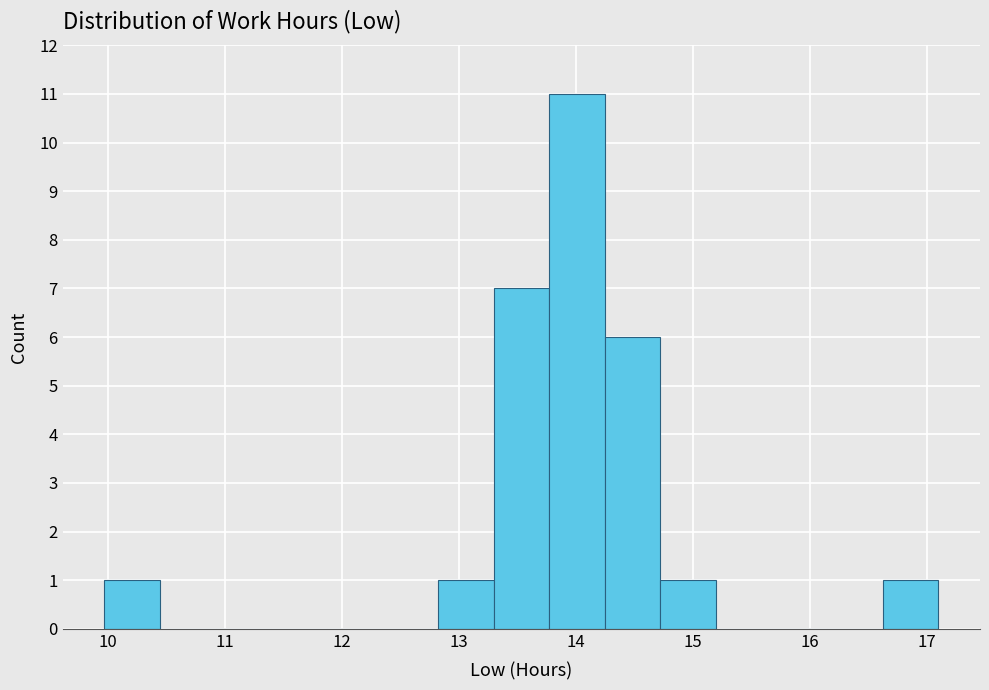

Reading left to right, list every bar in this chart as the range it spans on the x-axis followed by its height. Neither the bar edges nor the heights are printed on the chart, so give them approximately, as read against the axes.

10.0 to 10.4: 1
10.4 to 10.9: 0
10.9 to 11.4: 0
11.4 to 11.9: 0
11.9 to 12.3: 0
12.3 to 12.8: 0
12.8 to 13.3: 1
13.3 to 13.8: 7
13.8 to 14.2: 11
14.2 to 14.7: 6
14.7 to 15.2: 1
15.2 to 15.7: 0
15.7 to 16.1: 0
16.1 to 16.6: 0
16.6 to 17.1: 1